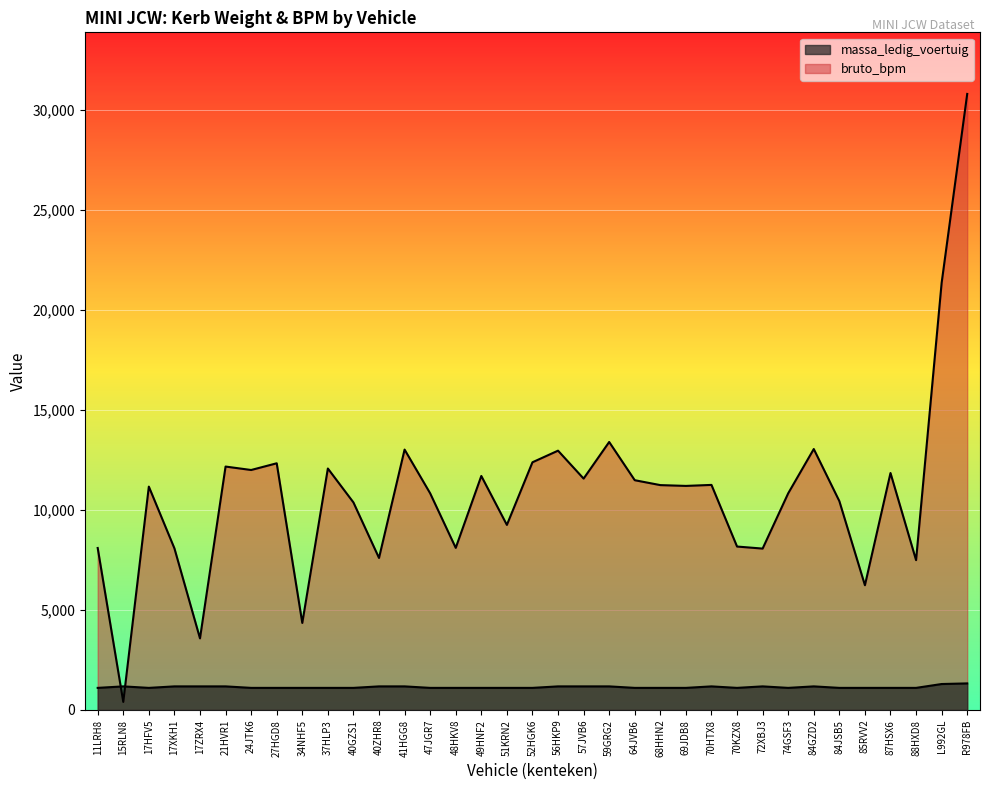

True or false: massa_ledig_voertuig has a value of 1105 at 88HXD8.

True